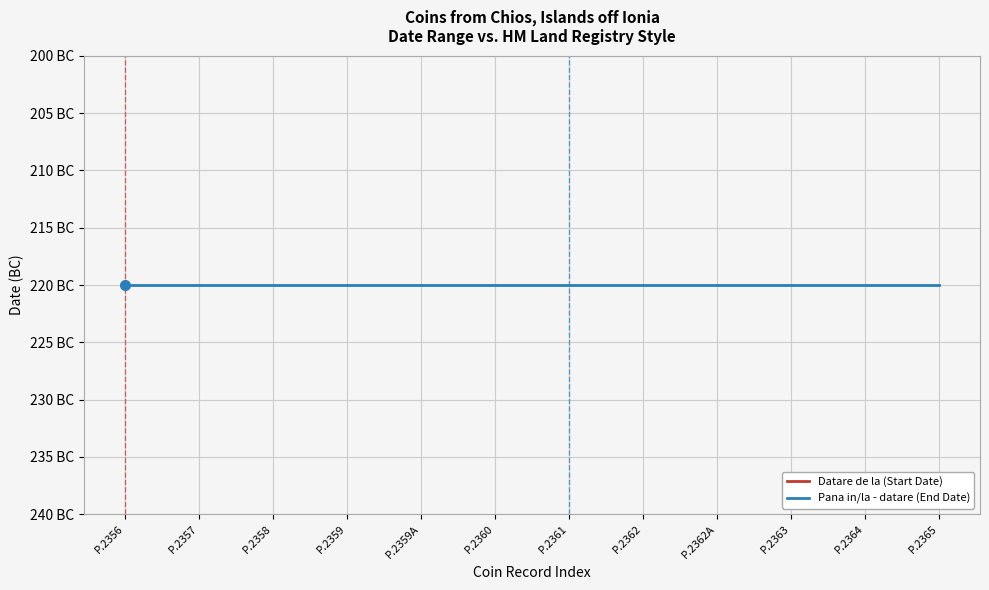

True or false: Datare de la (Start Date) has more than 2 interior local peaks.

False